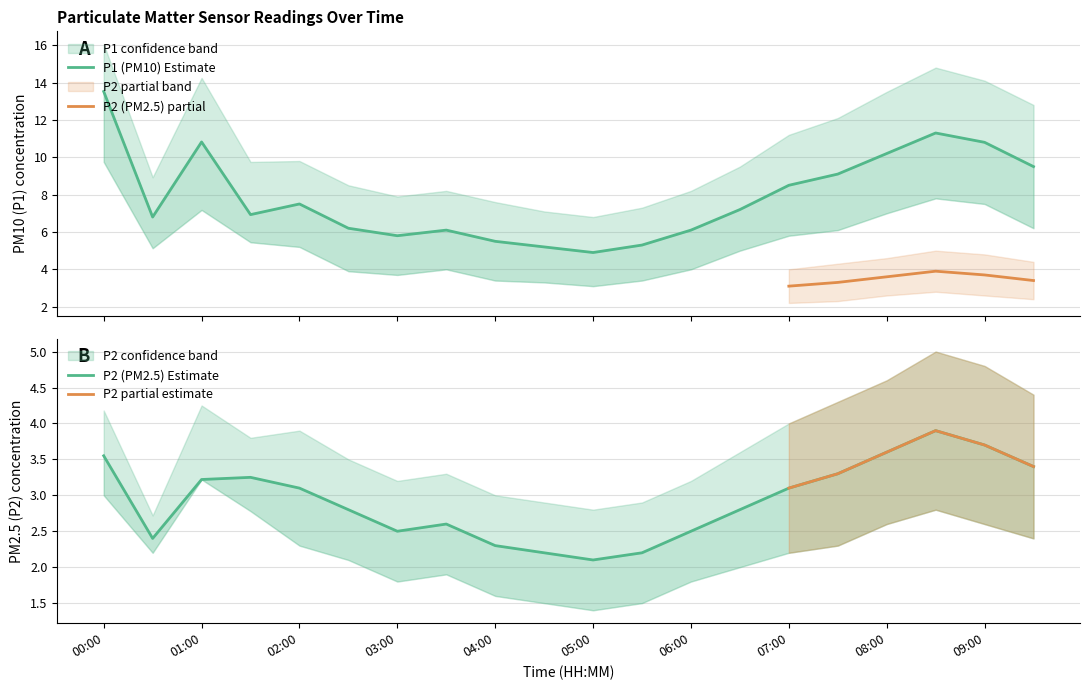

True or false: P1 and P1_upper cross at least once.

False